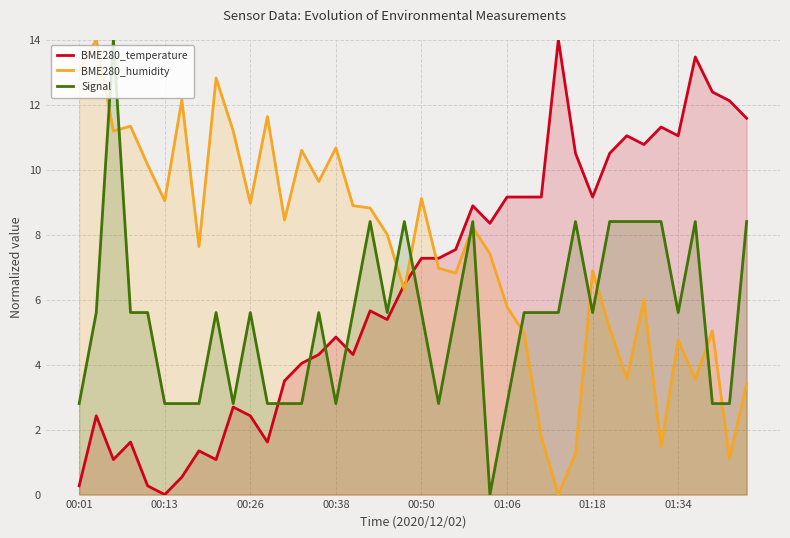

Rank the series by their average value, from highest to lowest.

BME280_humidity, BME280_temperature, Signal